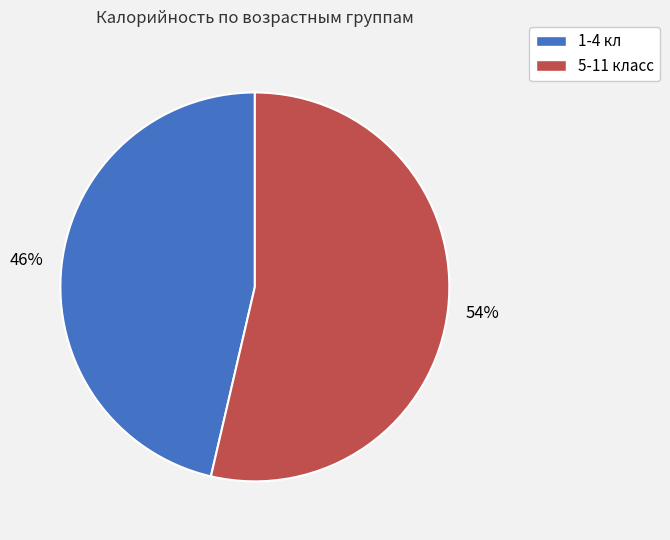

To the nearest percent, what is the combined percentage of 5-11 класс and 1-4 кл?

100%